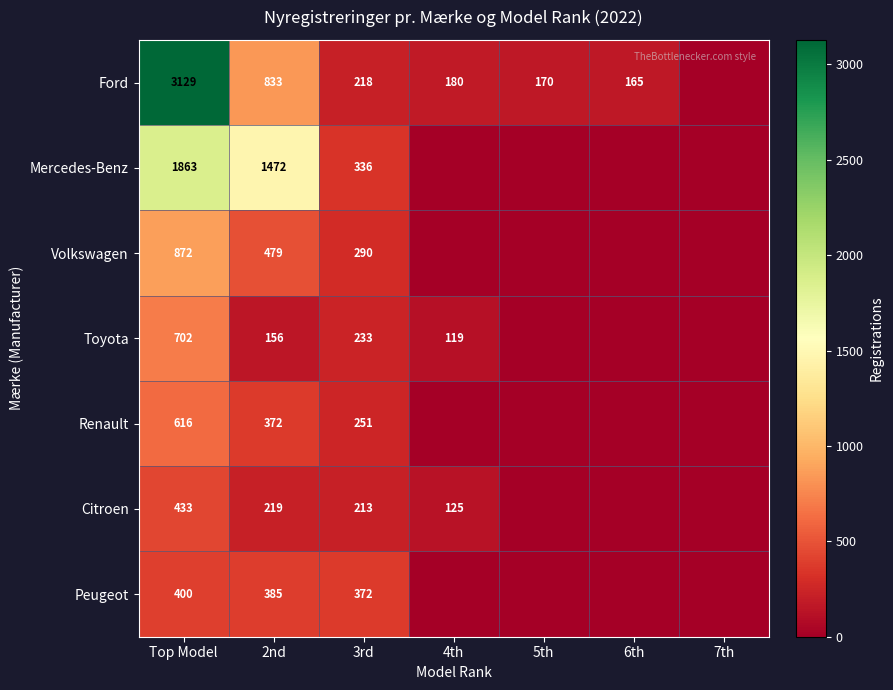

Is the value of Mercedes-Benz at 2nd greater than the value of Toyota at 4th?

Yes